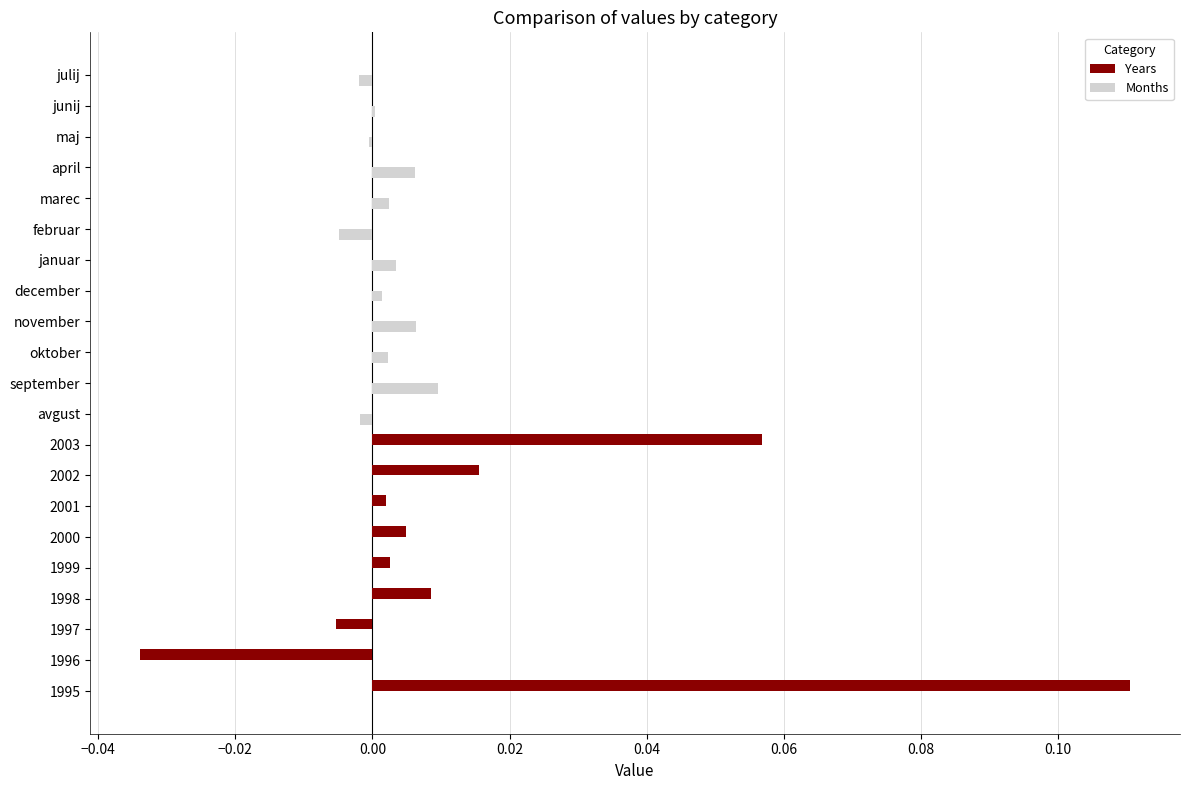

At which label does Months reach its peak?

september